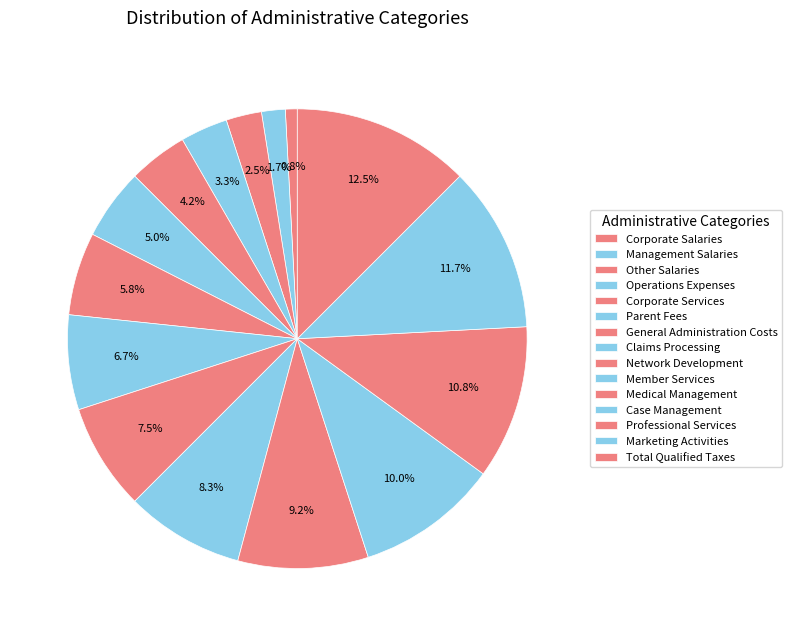

Count the number of slices in the pie.

15